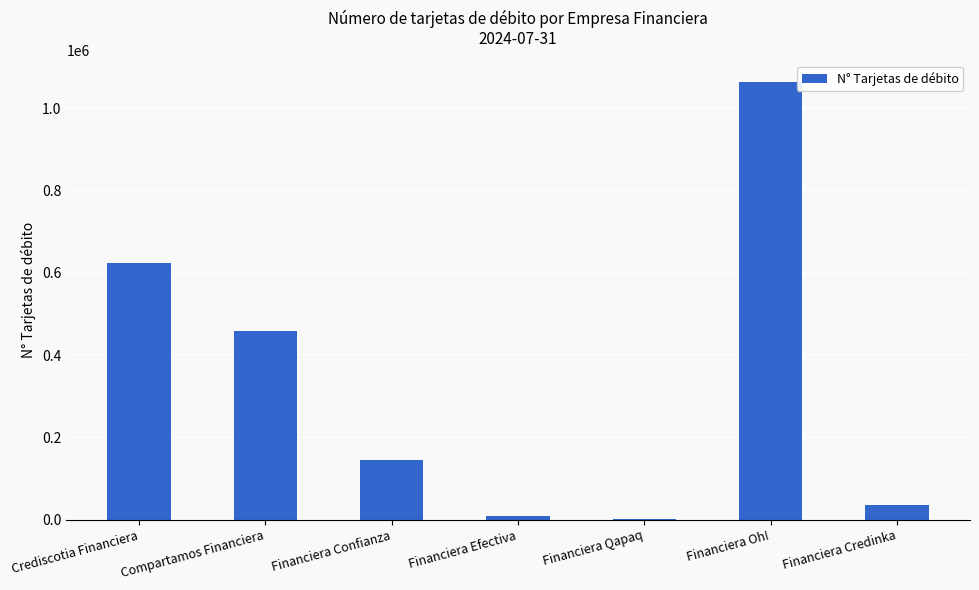

Count the number of categories in the chart.

7